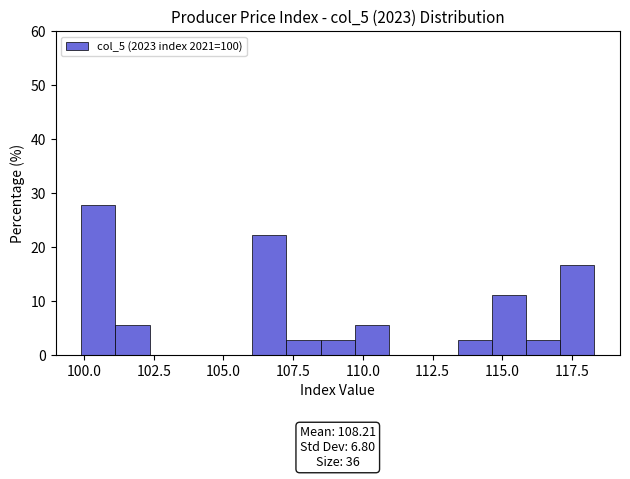

Around what value on the x-axis is the tallest bar? Give the approximate position of its centre, as read against the axis.

100.5